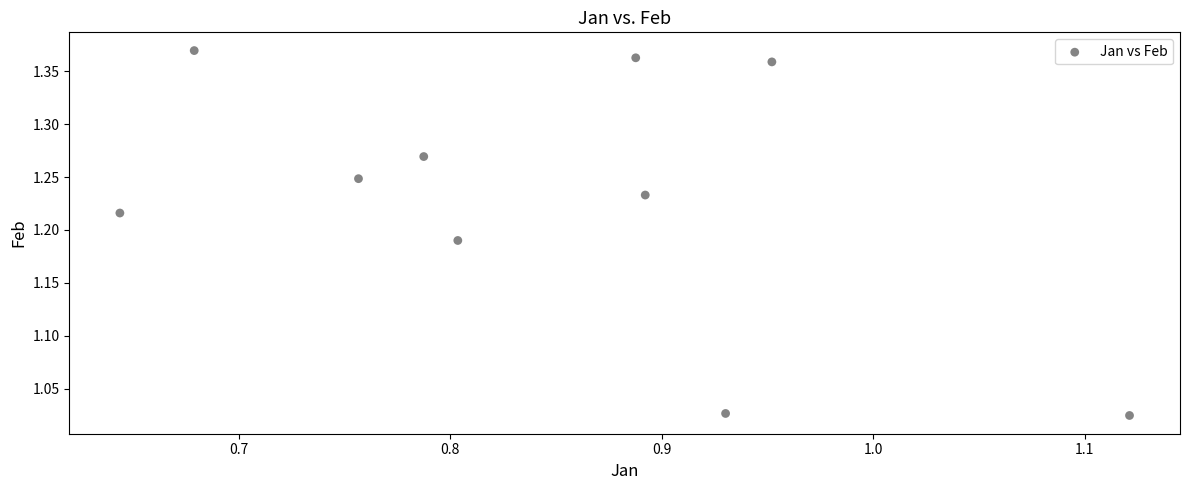

What is the average X value?

0.8